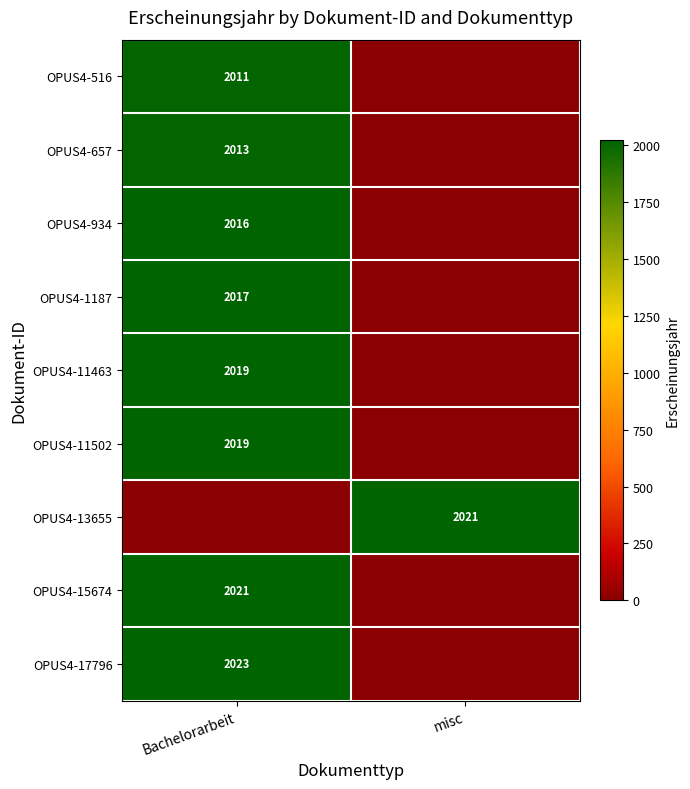

The value of OPUS4-15674 at Bachelorarbeit is 1228. True or false?

False